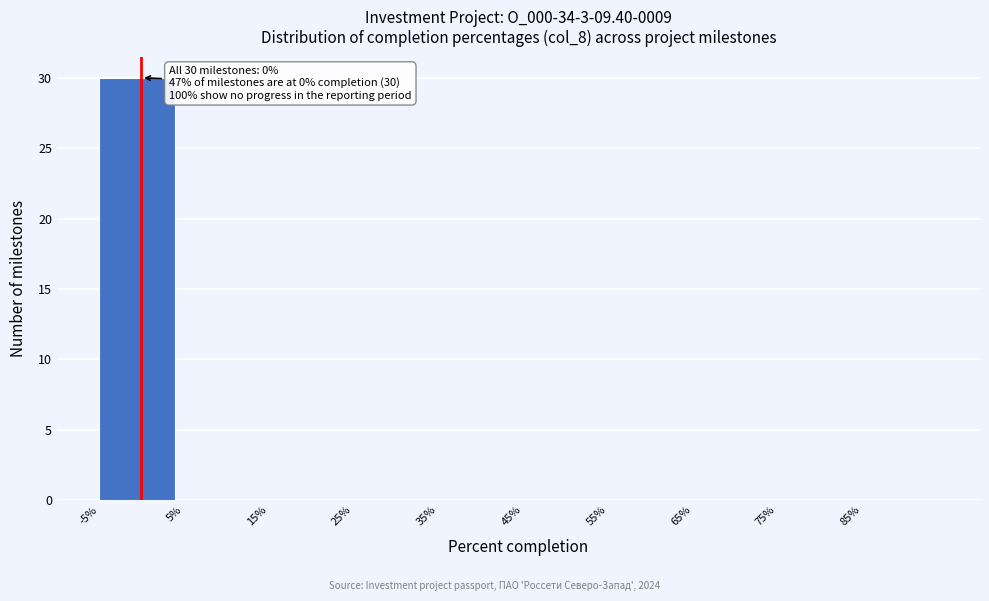

Over which range of the x-axis is the bar tallest?

-5 to 5